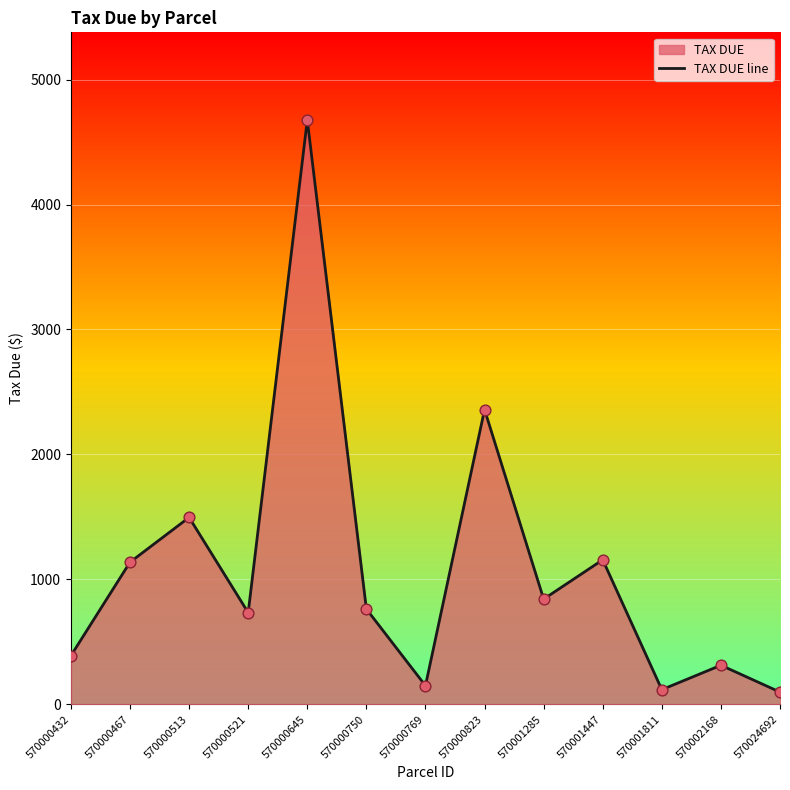

What is the ratio of the value at 570000645 to the value at 570000769?

31.6